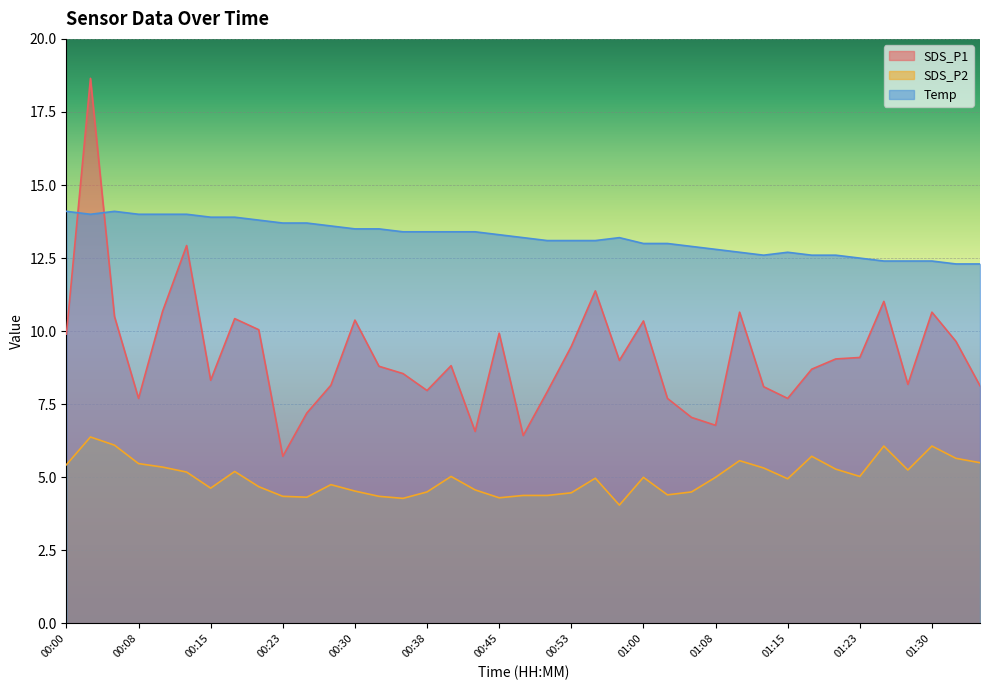

Reading left to right, extract all data points from this chart.

SDS_P1: 9.9	18.6	10.5	7.7	10.7	12.9	8.3	10.4	10.1	5.7	7.2	8.2	10.4	8.8	8.6	8.0	8.8	6.6	9.9	6.4	7.9	9.5	11.4	9.0	10.3	7.7	7.0	6.8	10.7	8.1	7.7	8.7	9.1	9.1	11.0	8.2	10.7	9.7	8.1
SDS_P2: 5.4	6.4	6.1	5.5	5.3	5.2	4.6	5.2	4.7	4.3	4.3	4.8	4.5	4.3	4.3	4.5	5.0	4.6	4.3	4.4	4.4	4.5	5.0	4.0	5.0	4.4	4.5	5.0	5.6	5.3	5.0	5.7	5.3	5.0	6.1	5.2	6.1	5.7	5.5
Temp: 14.1	14.0	14.1	14.0	14.0	14.0	13.9	13.9	13.8	13.7	13.7	13.6	13.5	13.5	13.4	13.4	13.4	13.4	13.3	13.2	13.1	13.1	13.1	13.2	13.0	13.0	12.9	12.8	12.7	12.6	12.7	12.6	12.6	12.5	12.4	12.4	12.4	12.3	12.3